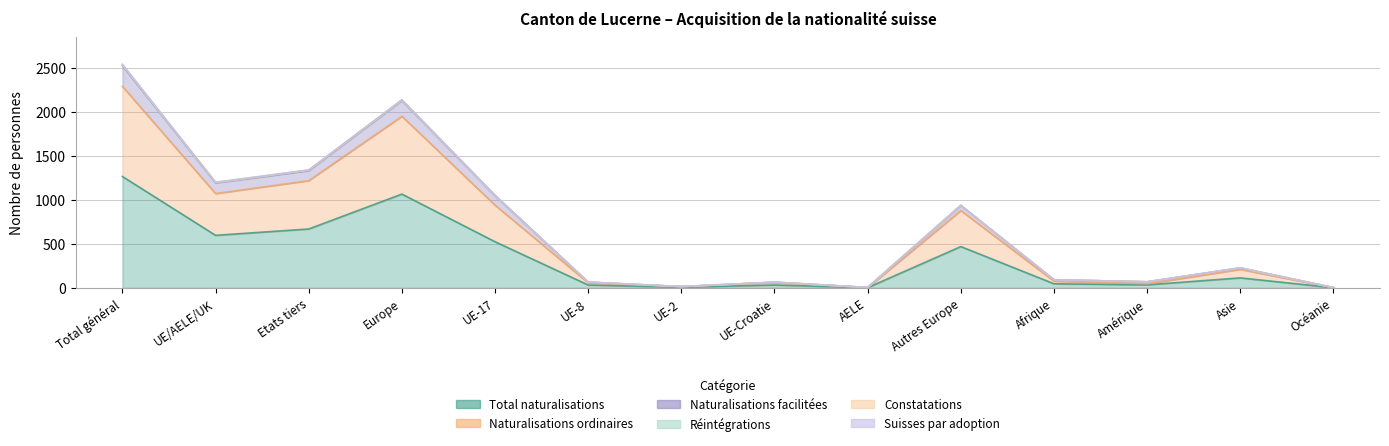

True or false: Naturalisations facilitées and Naturalisations ordinaires intersect in this chart.

False